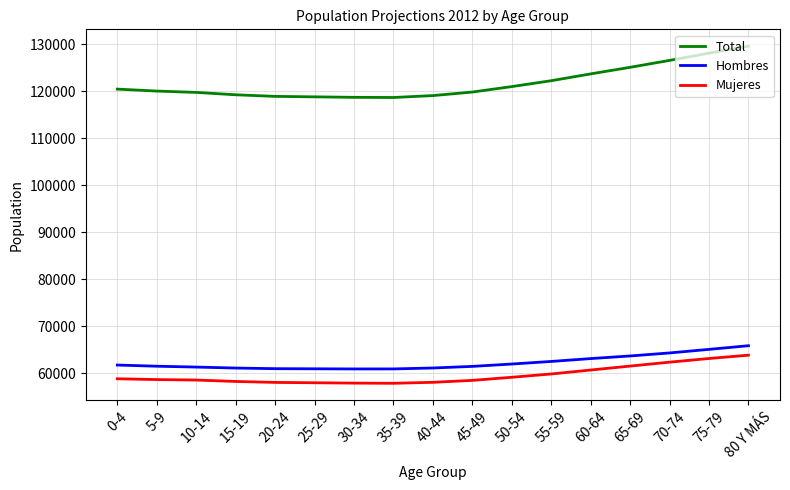

Is the value of Hombres at 25-29 greater than the value of Mujeres at 5-9?

Yes